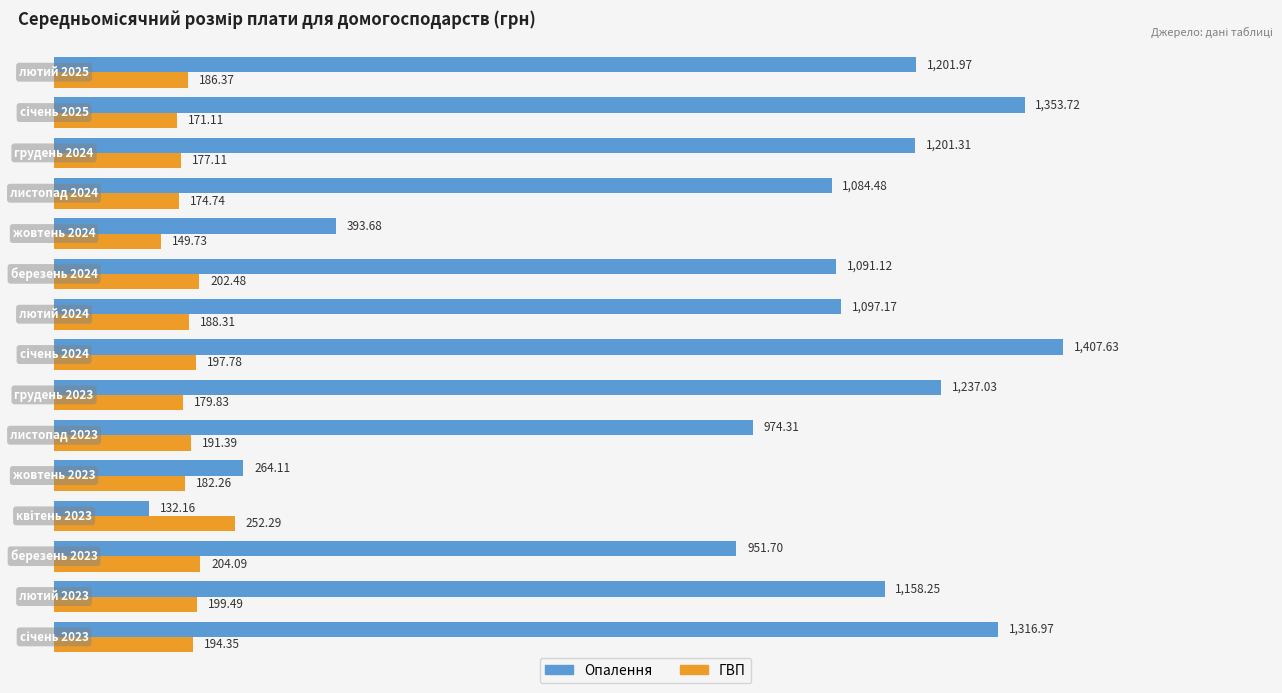

Which series has the largest total across all categories?

Опалення